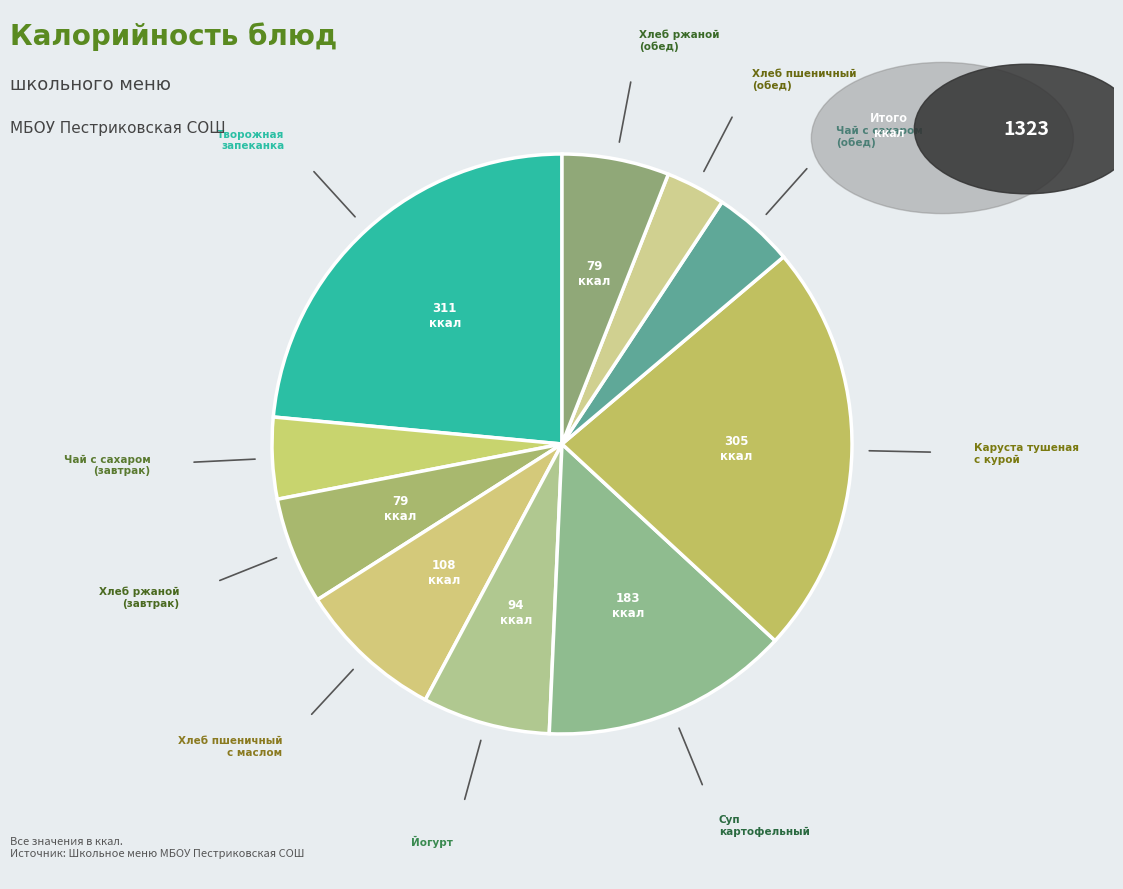

How many segments does this pie chart have?

10